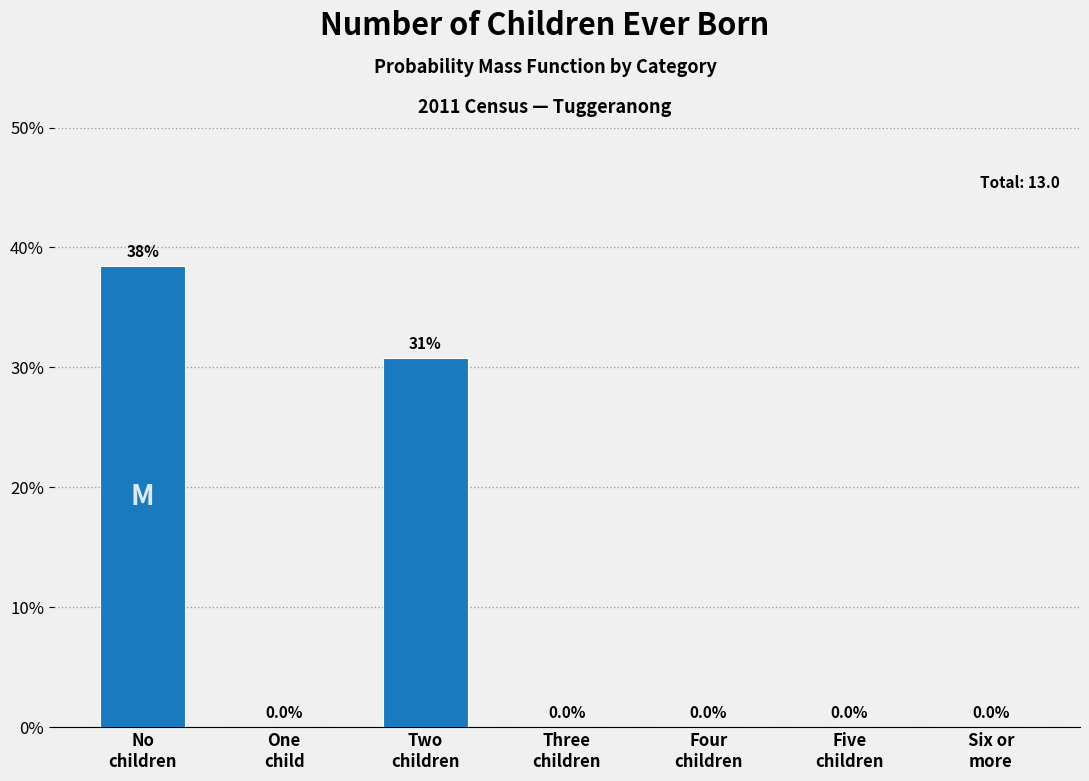

What is the maximum value shown in the chart?

38.5